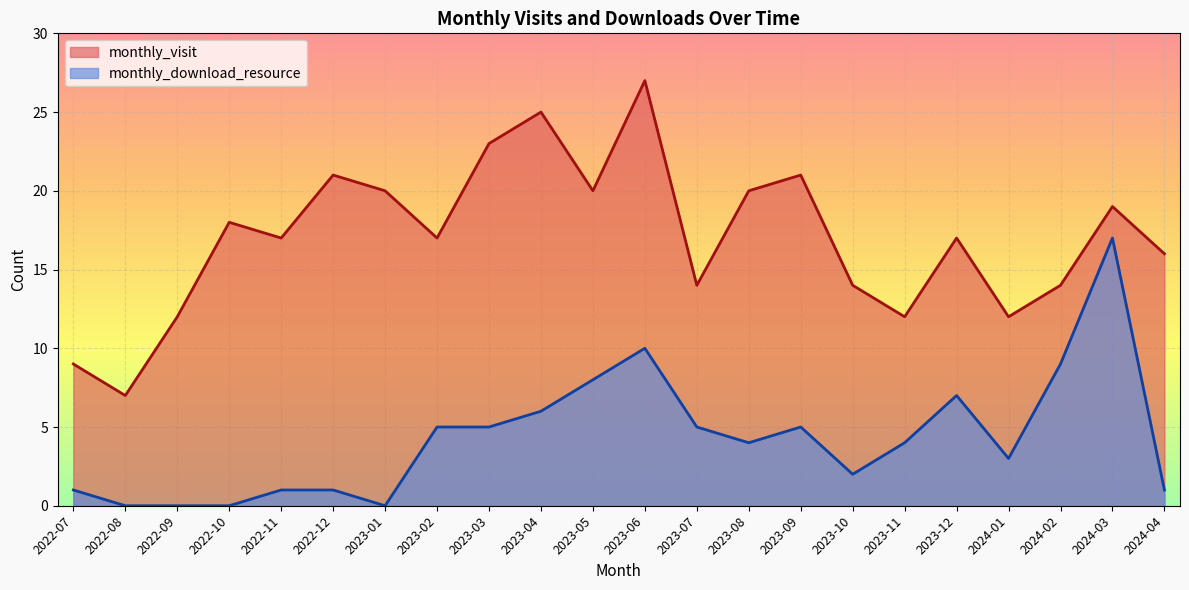

Which series has the largest range (max minus min)?

monthly_visit